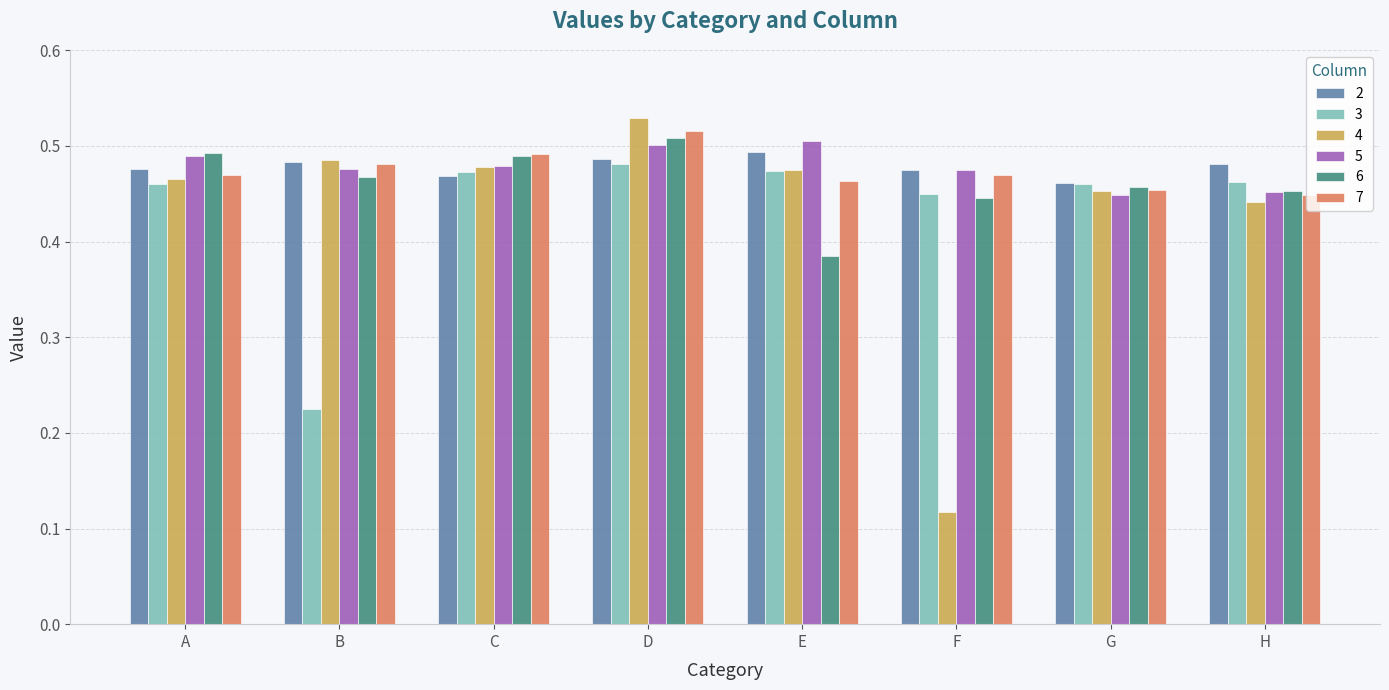

What are all the series names shown in the legend?

2, 3, 4, 5, 6, 7